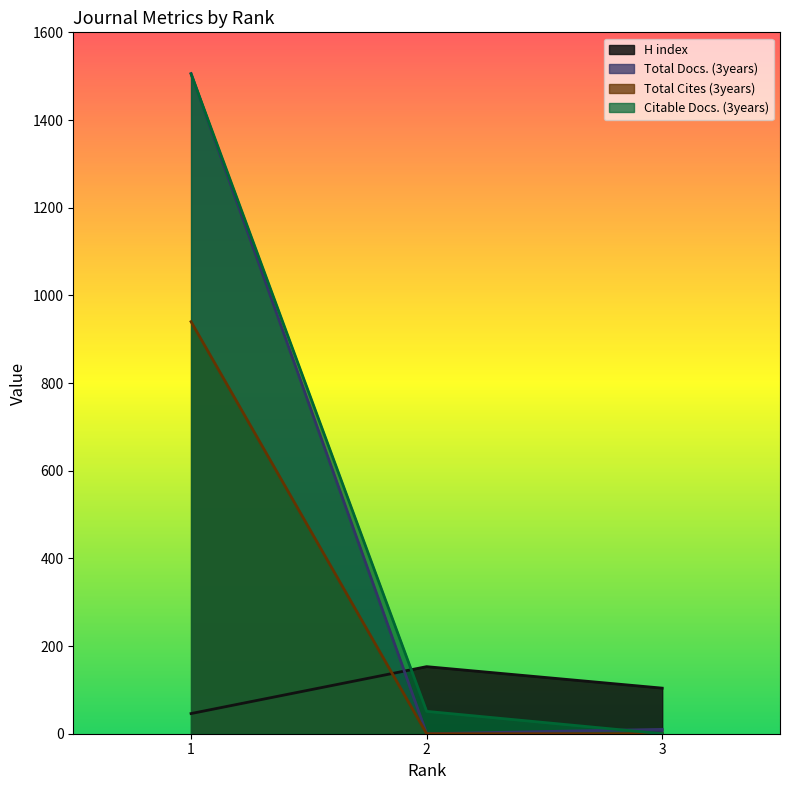

At how many categories does at least one series exceed 1126?

1